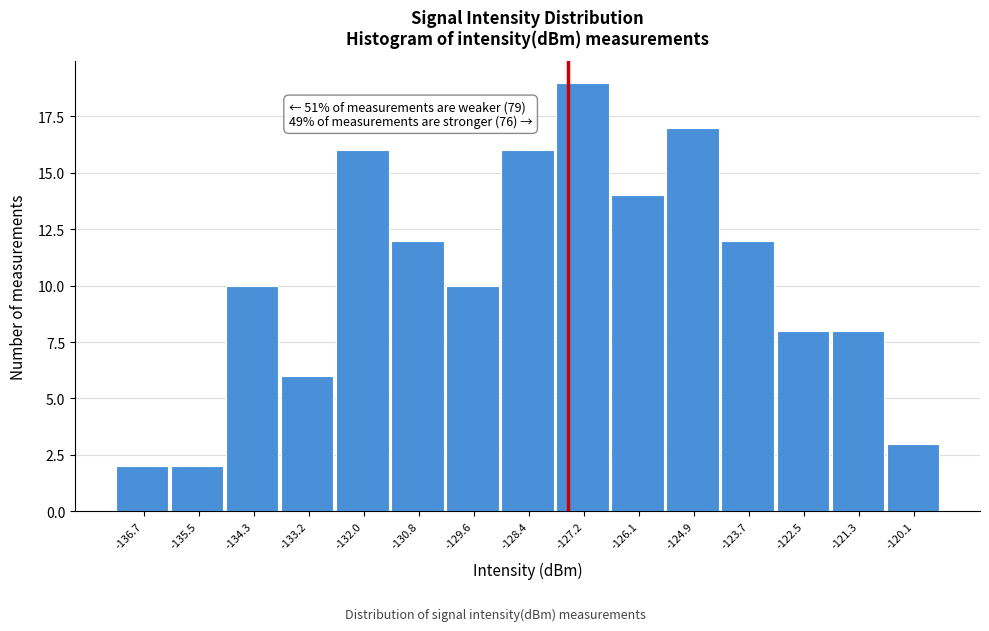

Reading left to right, what are all the values shown in this chart?

2	2	10	6	16	12	10	16	19	14	17	12	8	8	3